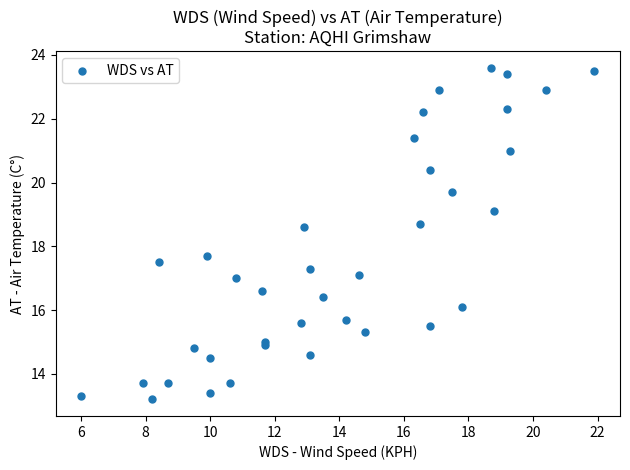

What Y value in the scatter plot is closest to 18?

17.7